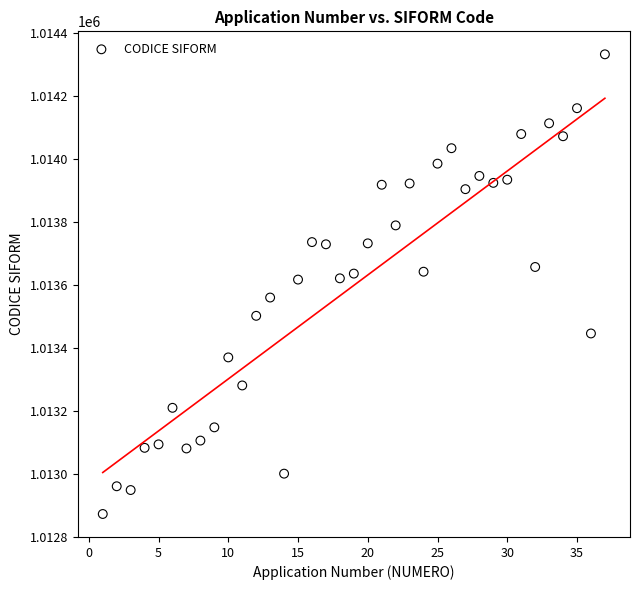

What is the range of Y values (max minus min)?

1459